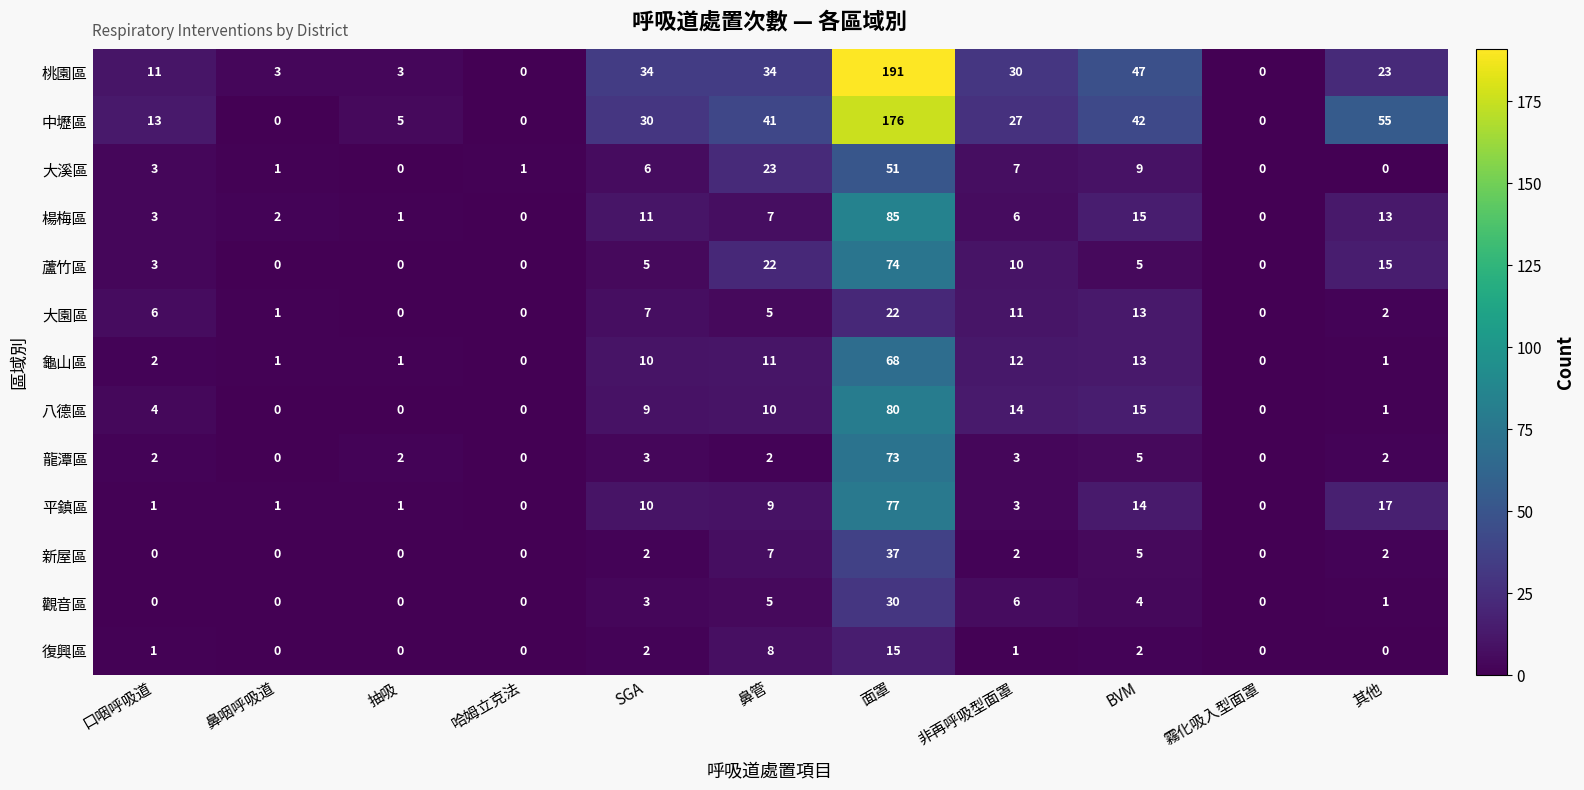

Is it true that 龜山區 equals 11 at 鼻管?

True